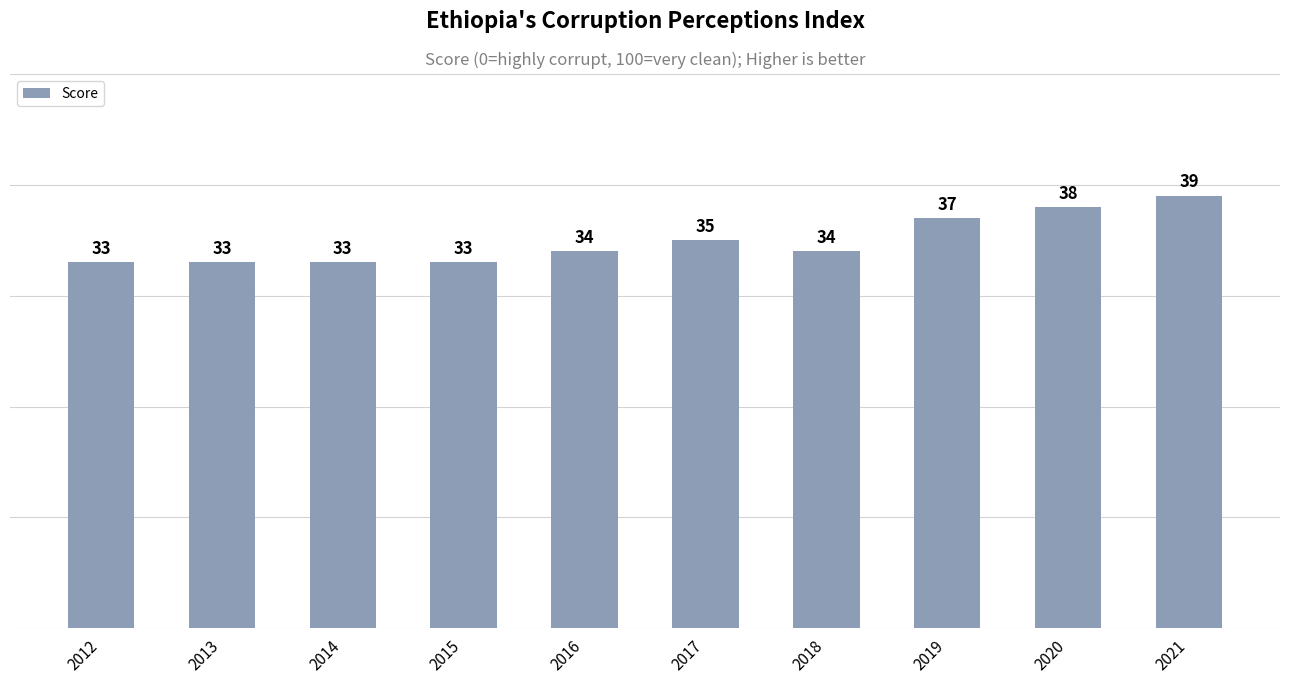

What is the difference between the values at 2020 and 2015?

5